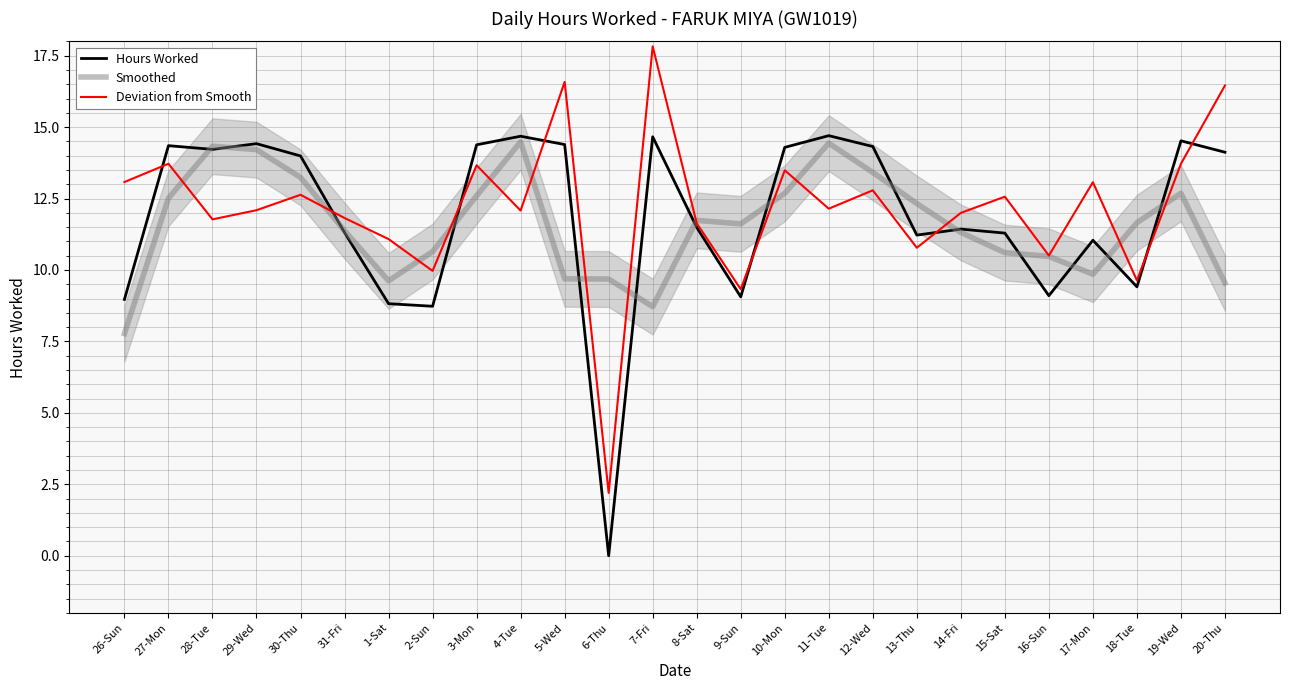

Is the value of Deviation from Smooth at 16-Sun greater than the value of Hours Worked at 1-Sat?

Yes